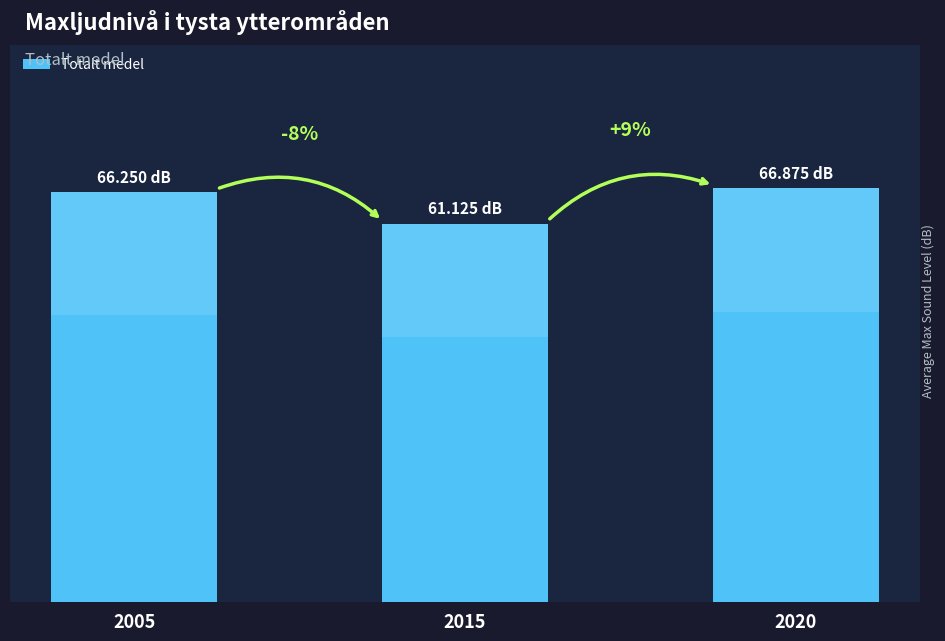

What is the difference between the maximum and minimum values?

5.8